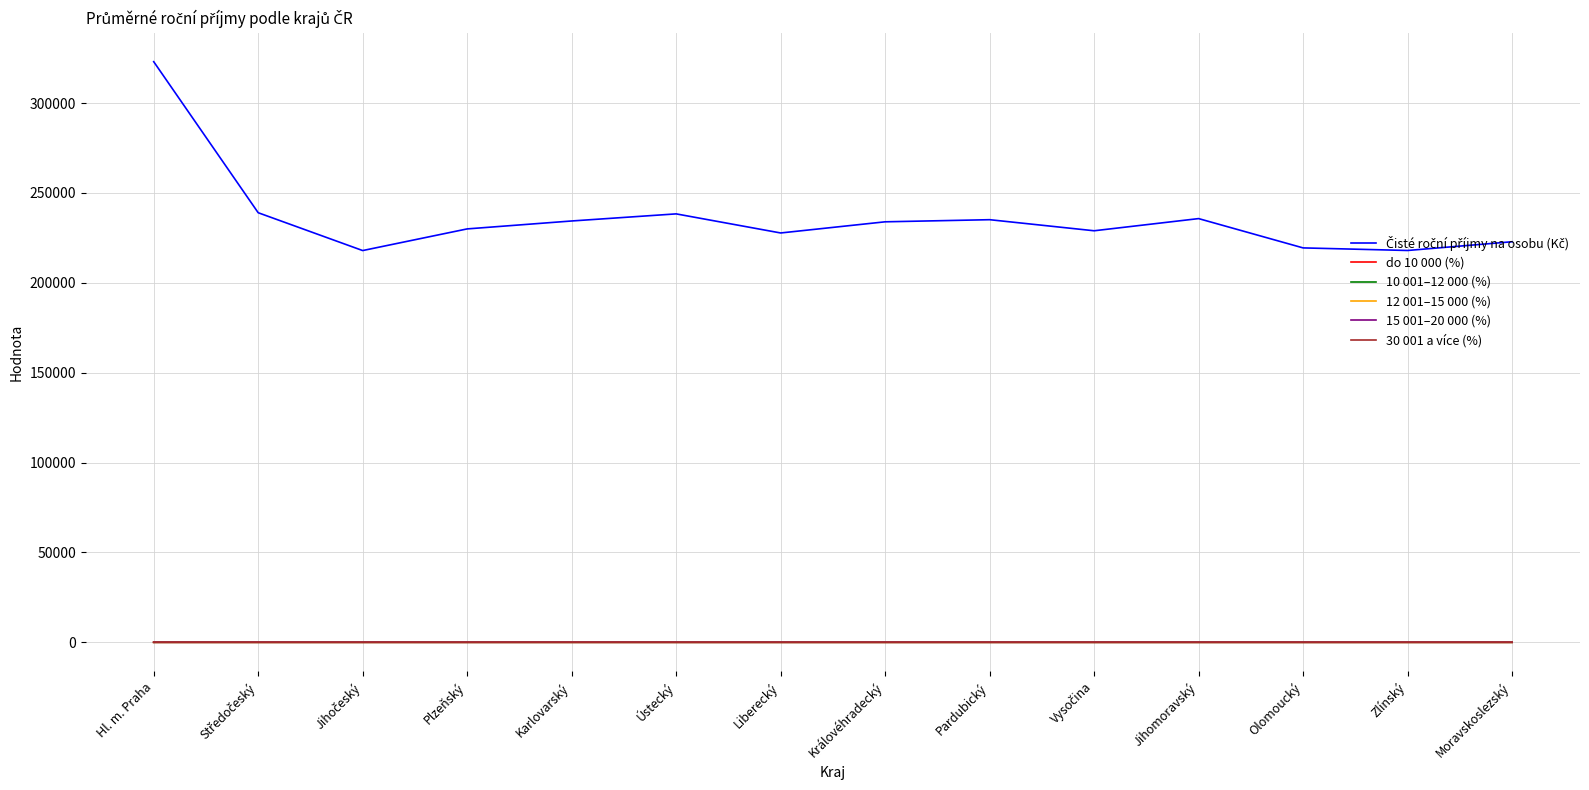

At which category is the sum across all series the highest?

Hl. m. Praha